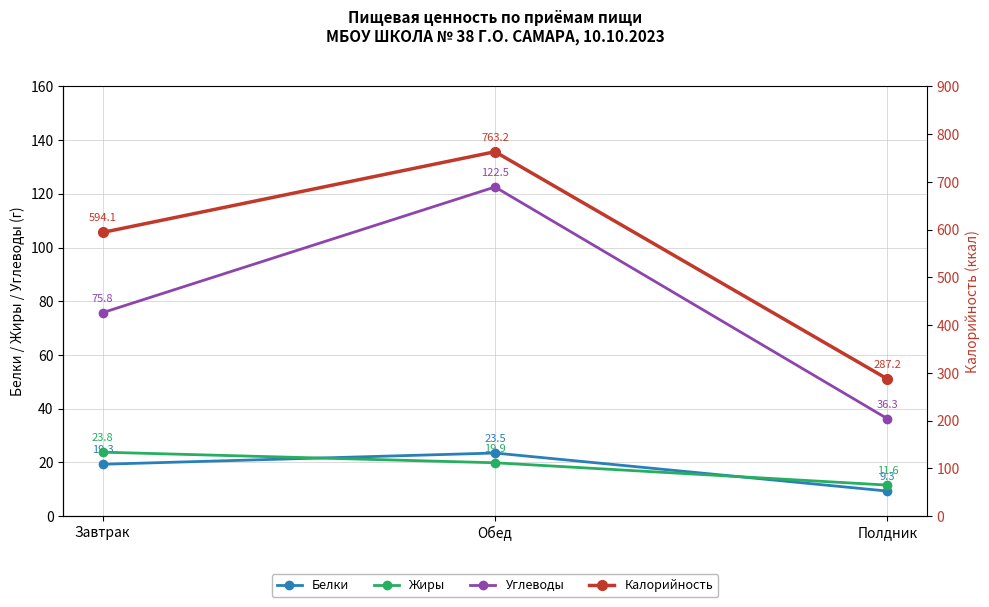

How many lines are shown in the chart?

4